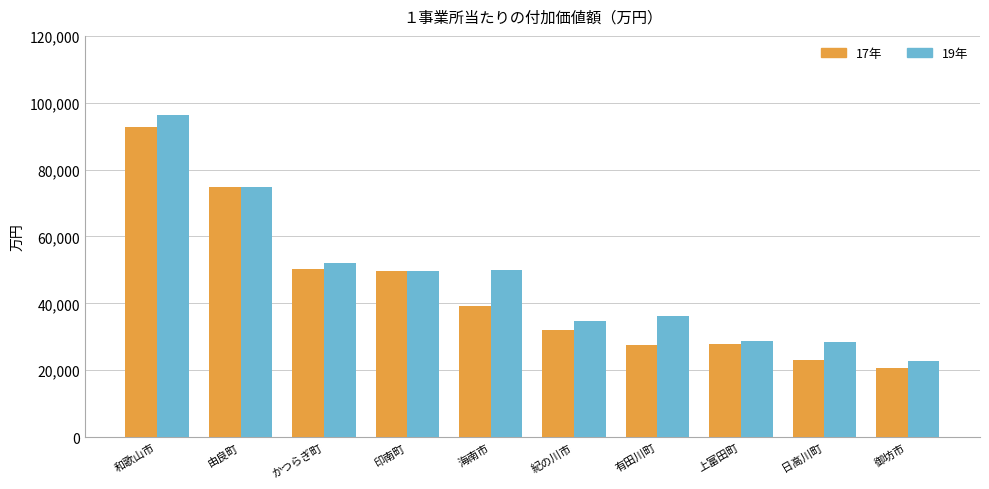

How many series are shown in this chart?

2